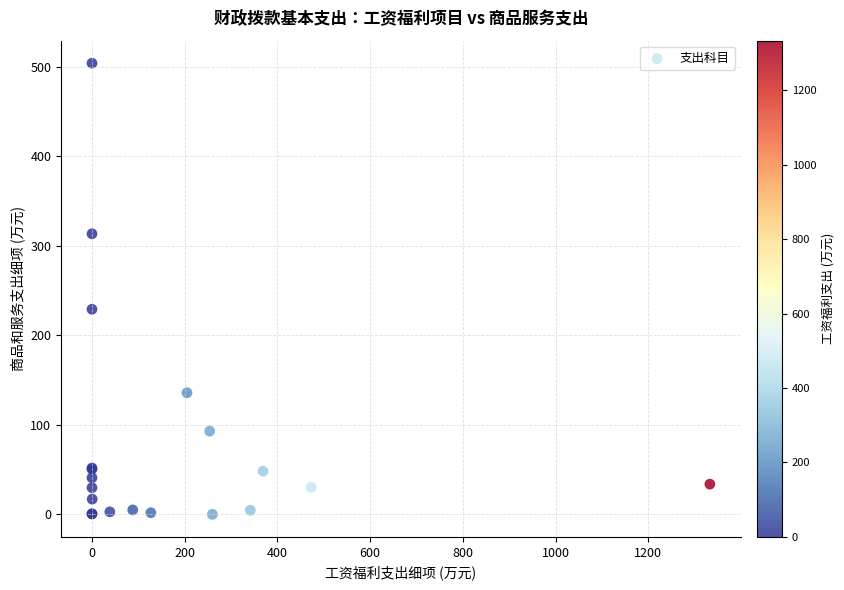

What Y value in the scatter plot is closest to 251?

229.1